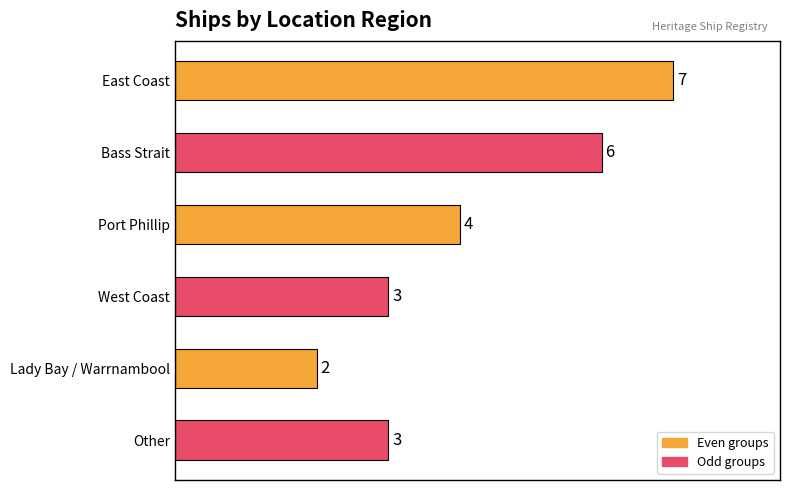

The value at East Coast is 7. True or false?

True